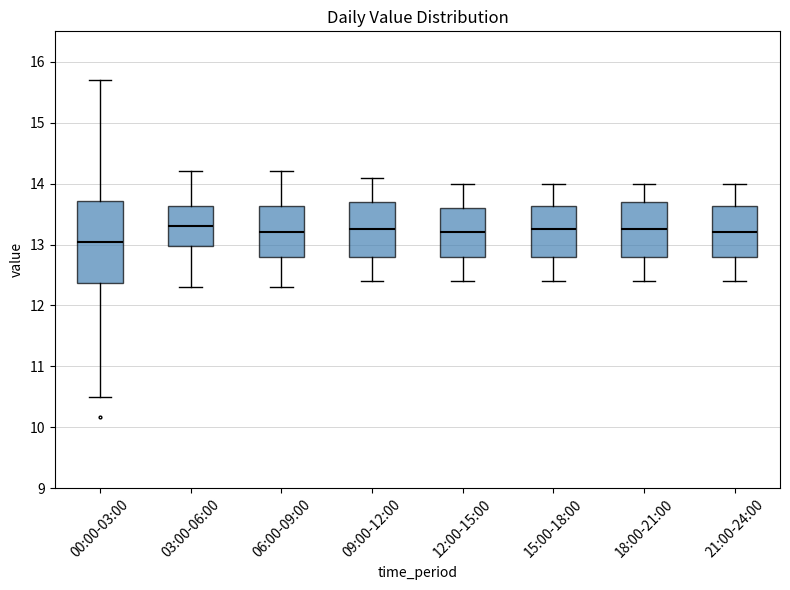

Reading left to right, transcribe this box plot: for each box, give where its median line is, the range the box spans, and where its two whiskers end, as read against the y-axis. The values are not printed on the chart, so give them approximately, as read against the axis.

00:00-03:00: median 13.0, box 12.4 to 13.7, whiskers 10.5 to 15.7
03:00-06:00: median 13.3, box 13.0 to 13.6, whiskers 12.3 to 14.2
06:00-09:00: median 13.2, box 12.8 to 13.6, whiskers 12.3 to 14.2
09:00-12:00: median 13.3, box 12.8 to 13.7, whiskers 12.4 to 14.1
12:00-15:00: median 13.2, box 12.8 to 13.6, whiskers 12.4 to 14.0
15:00-18:00: median 13.3, box 12.8 to 13.6, whiskers 12.4 to 14.0
18:00-21:00: median 13.3, box 12.8 to 13.7, whiskers 12.4 to 14.0
21:00-24:00: median 13.2, box 12.8 to 13.6, whiskers 12.4 to 14.0